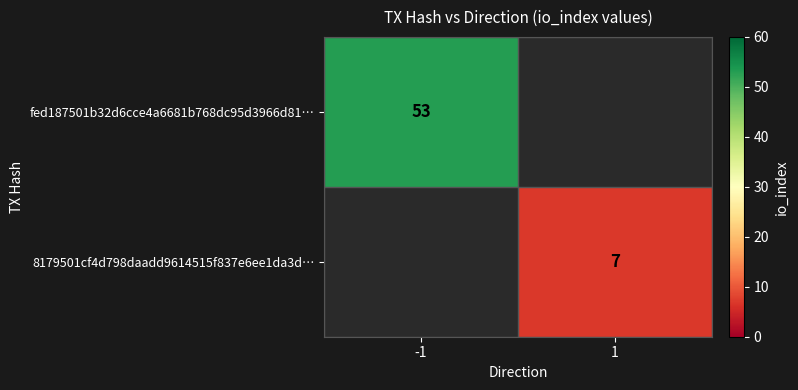

Is it true that fed187501b32d6cce4a6681b768dc95d3966d81… equals 19 at -1?

False